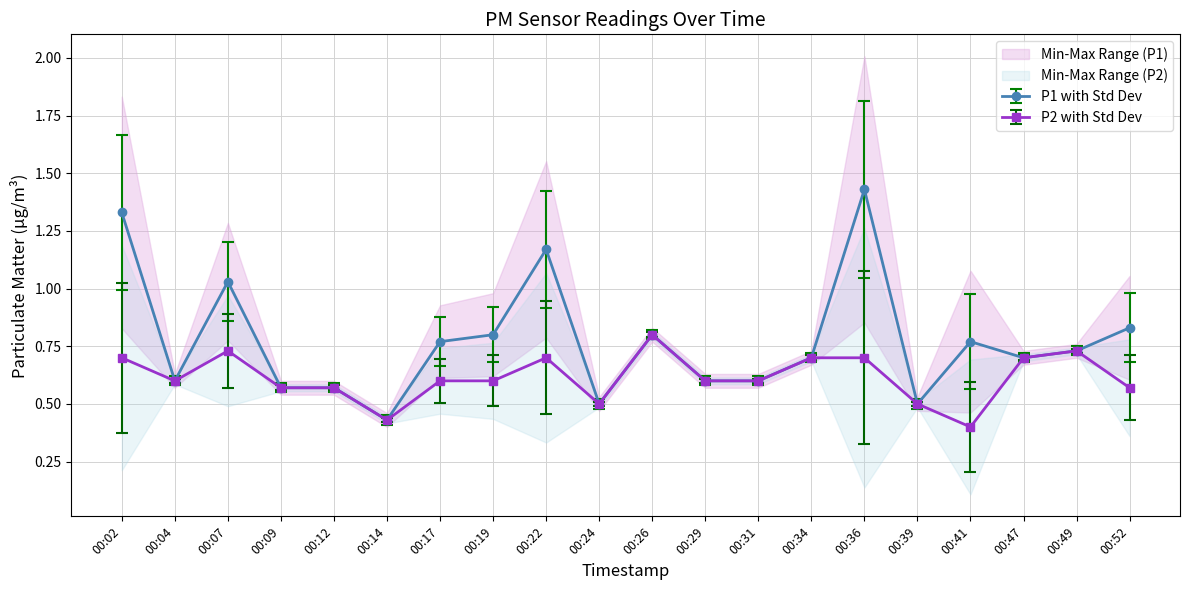

What is the value of the P2 point at the 8th from the left?

0.6